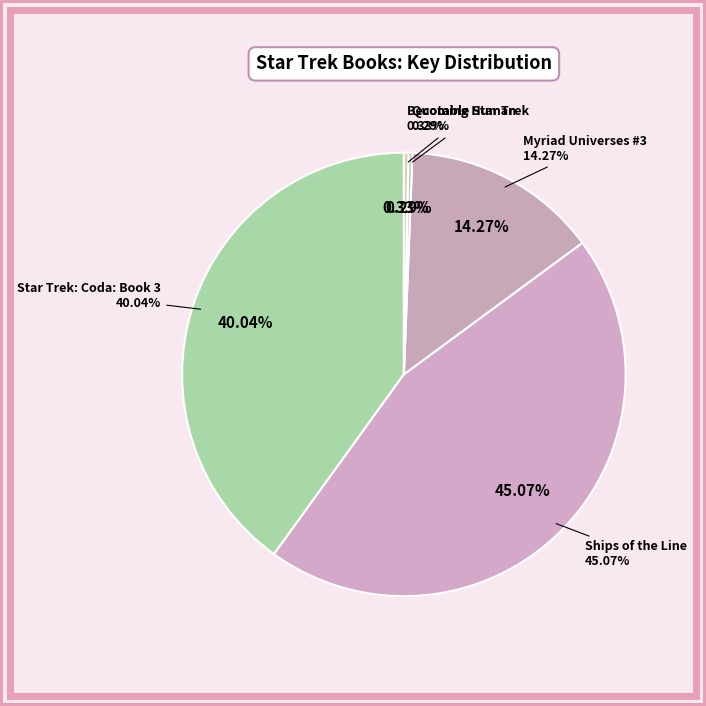

Rank the categories by value from highest to lowest.

Ships of the Line, Star Trek: Coda: Book 3, Myriad Universes #3, Becoming Human, Quotable Star Trek